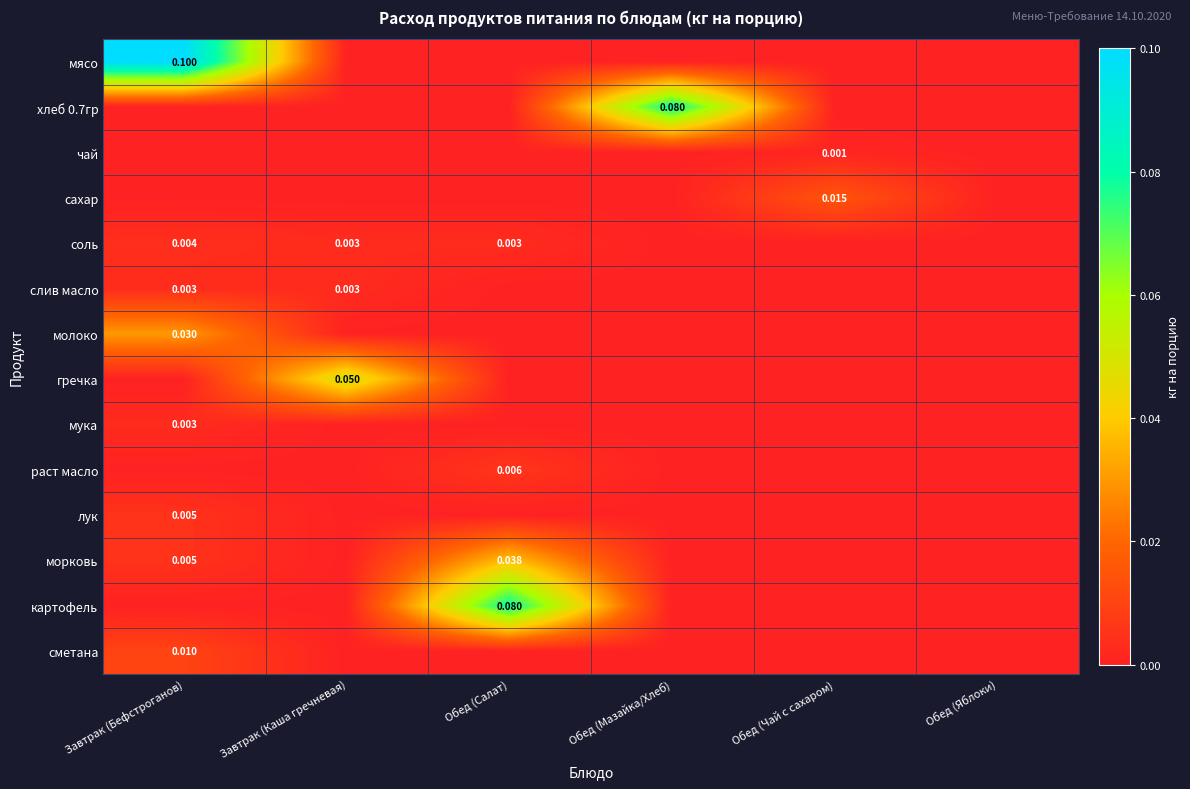

Is the value of сметана at Завтрак (Бефстроганов) greater than the value of раст масло at Обед (Салат)?

Yes